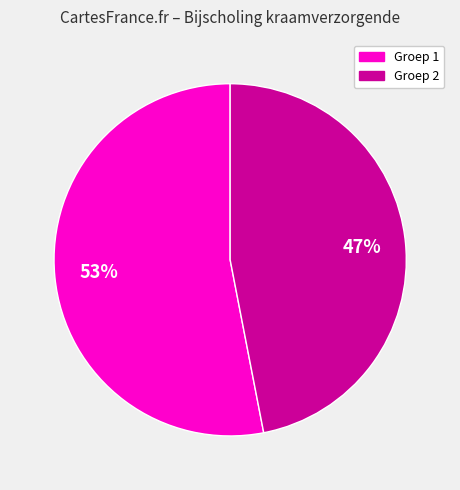

Rank the categories by value from lowest to highest.

Groep 2, Groep 1